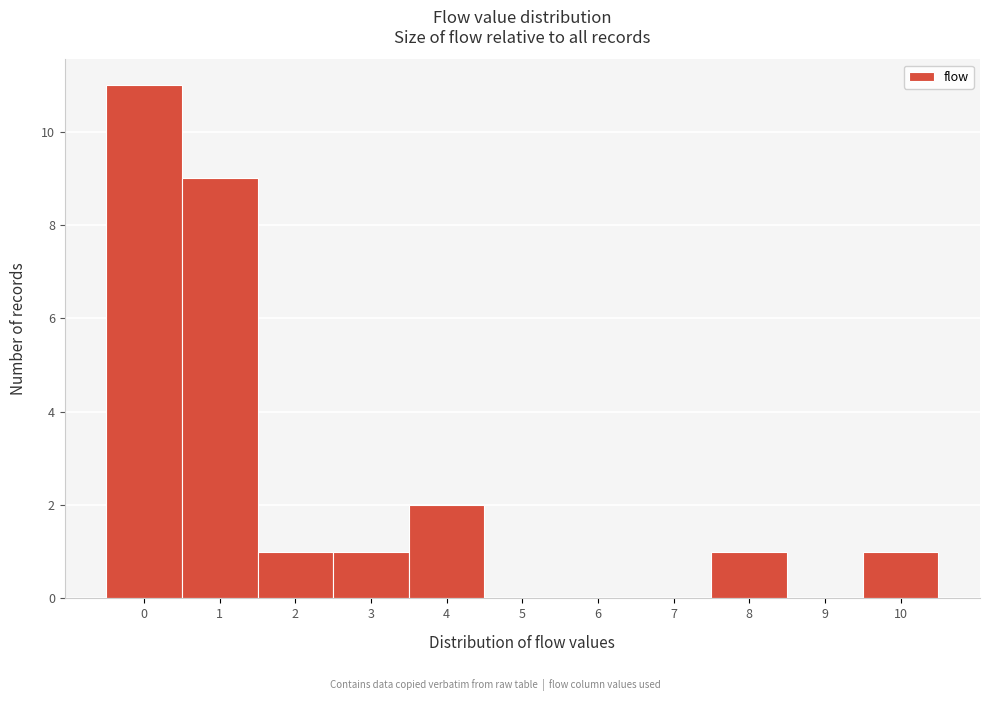

Which range on the x-axis has the tallest bar?

-0.5 to 0.5